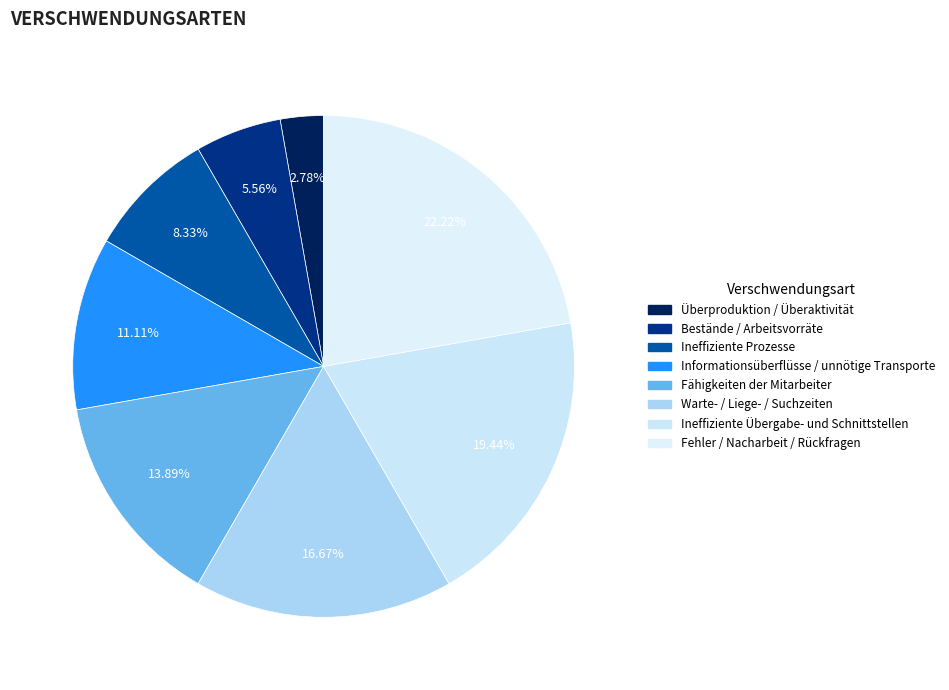

What is the largest slice in the pie chart?

Fehler / Nacharbeit / Rückfragen